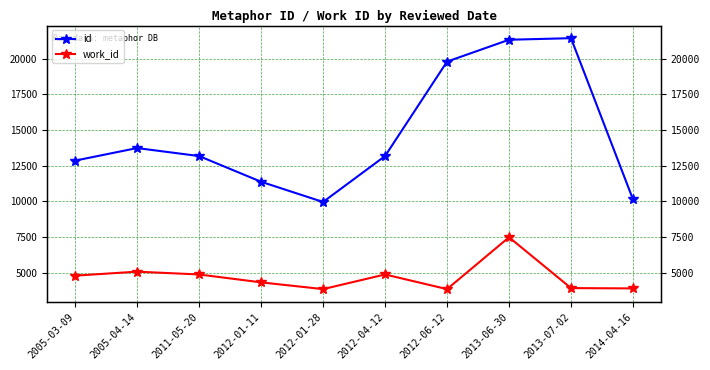

What are all the series names shown in the legend?

id, work_id